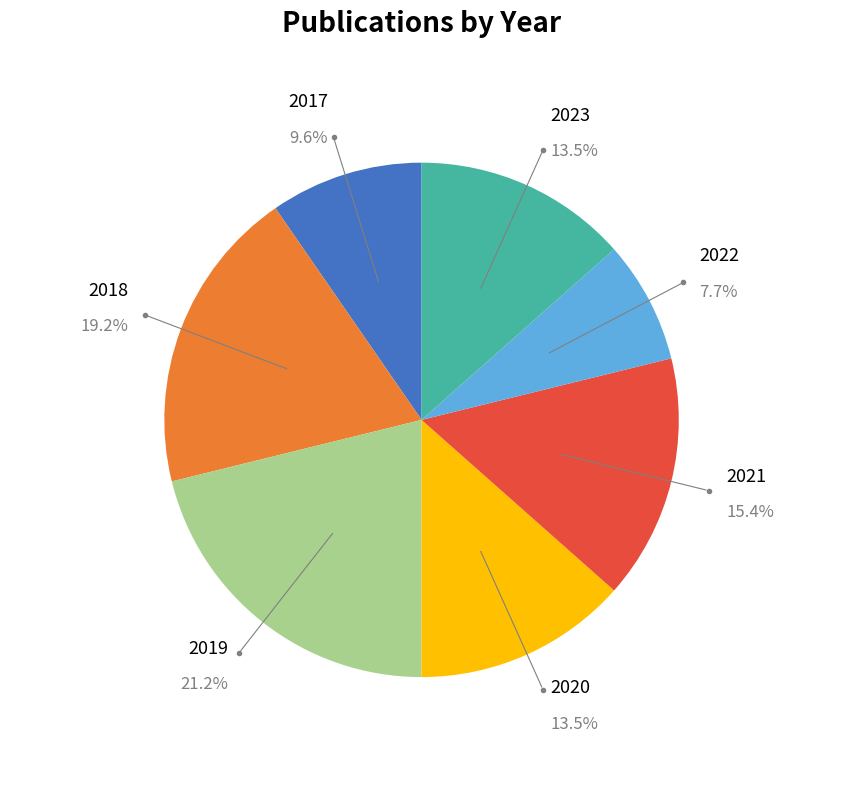

To the nearest percent, what portion does 2019 represent?

21%